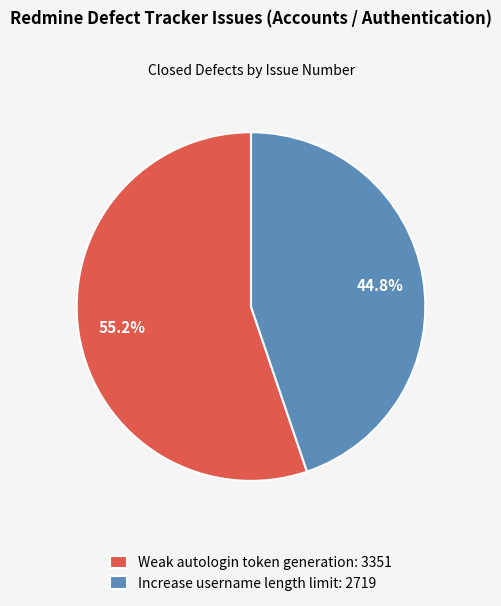

What percentage is the Weak autologin token generation slice, to the nearest percent?

55%